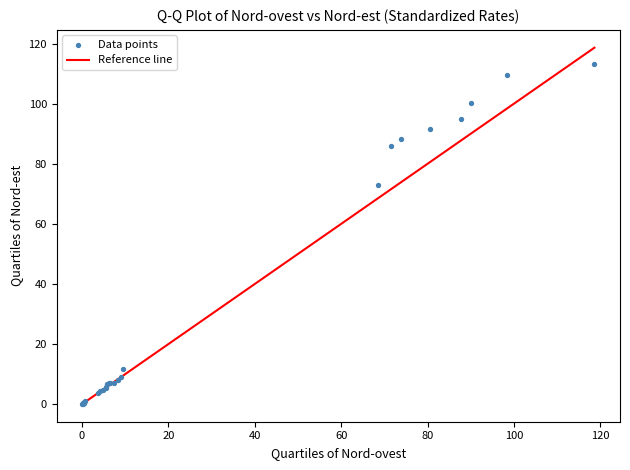

What Y value in the scatter plot is closest to 56?

73.1